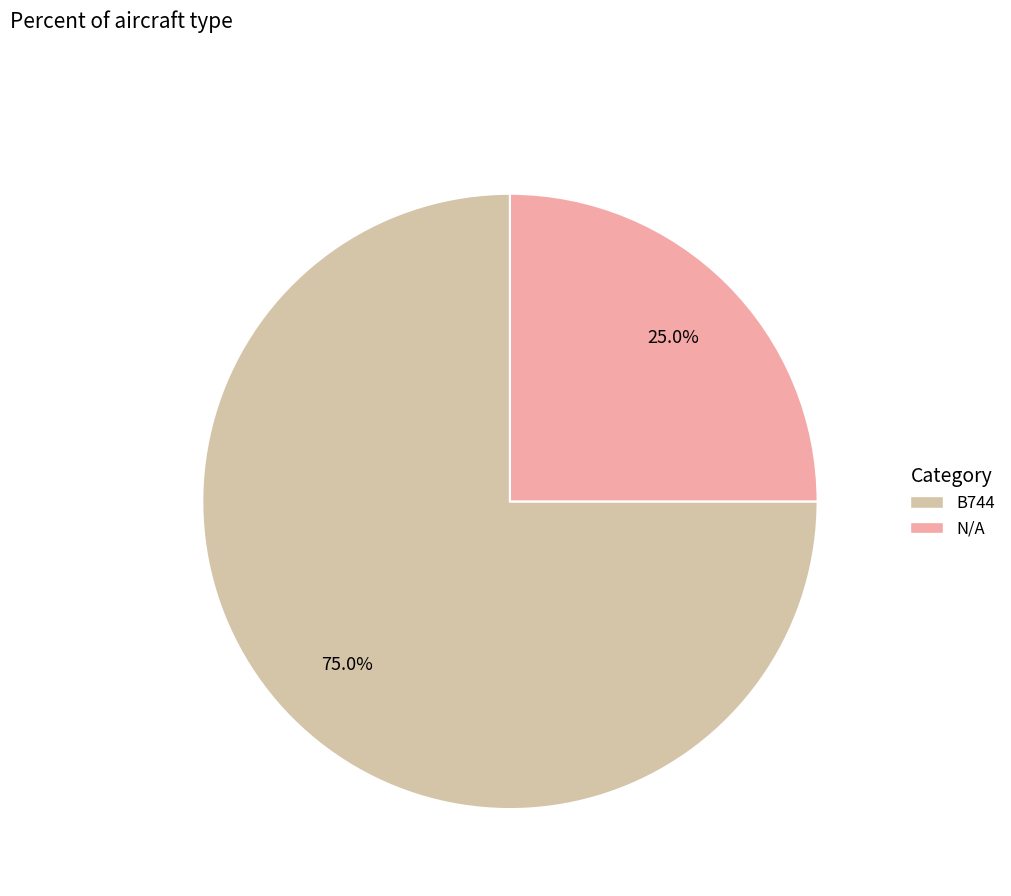

Rank the categories by value from lowest to highest.

N/A, B744